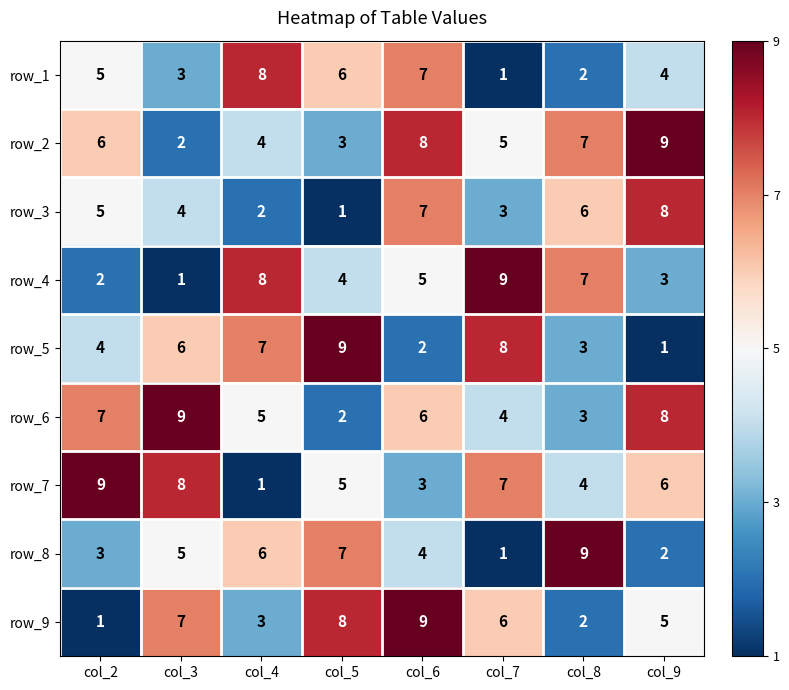

What is the difference between the maximum and second lowest values in the row_5 series?

7